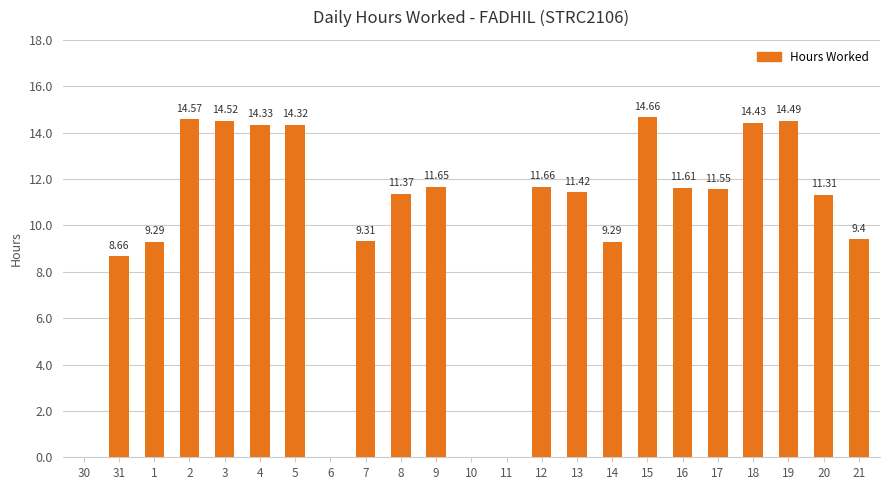

Reading right to left, list all the values displayed in this chart.

9.4	11.3	14.5	14.4	11.6	11.6	14.7	9.3	11.4	11.7	0.0	0.0	11.7	11.4	9.3	0.0	14.3	14.3	14.5	14.6	9.3	8.7	0.0